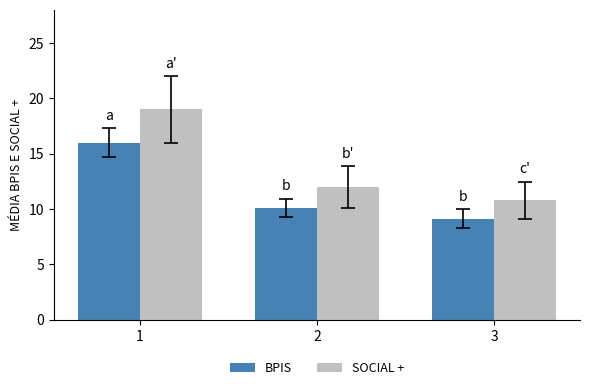

What is the sum of all BPIS values?

35.3